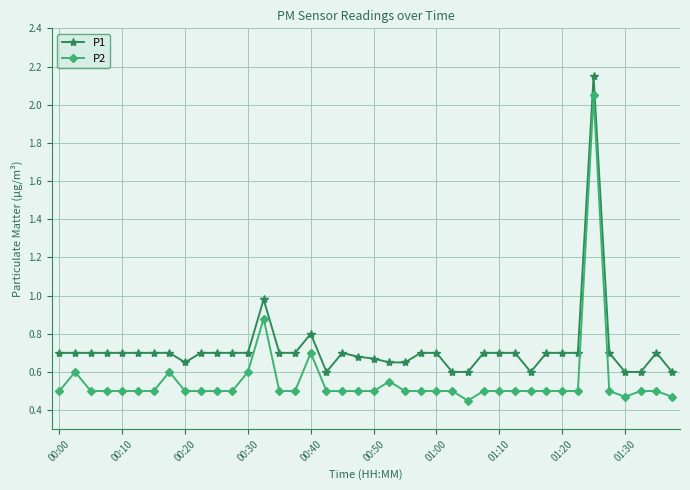

Rank the series by their average value, from highest to lowest.

P1, P2